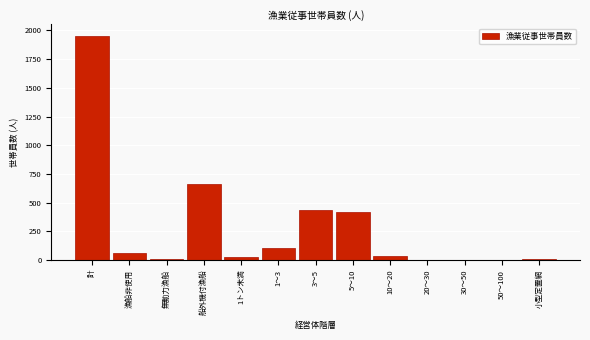

Where is the data nearest to the value 978?

船外機付漁船